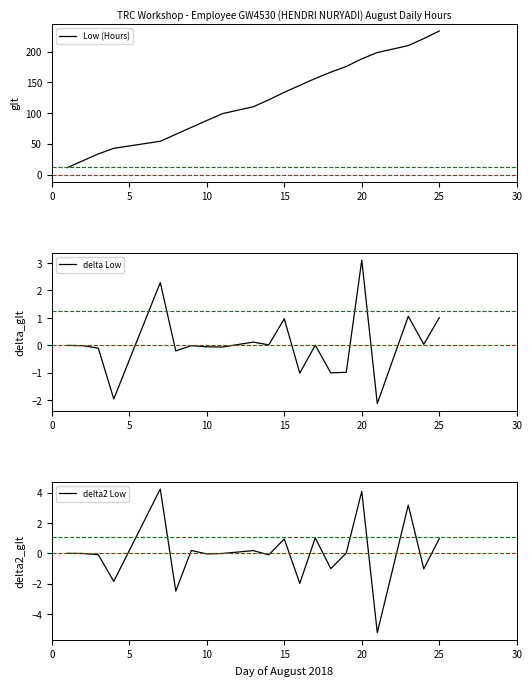

The value of delta Low at 15 is 1.0. True or false?

True